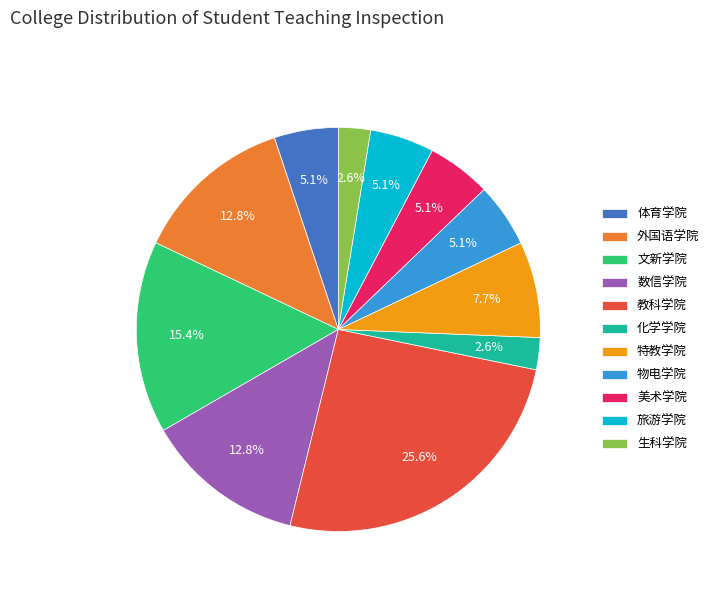

Which category has the biggest portion of the pie?

教科学院